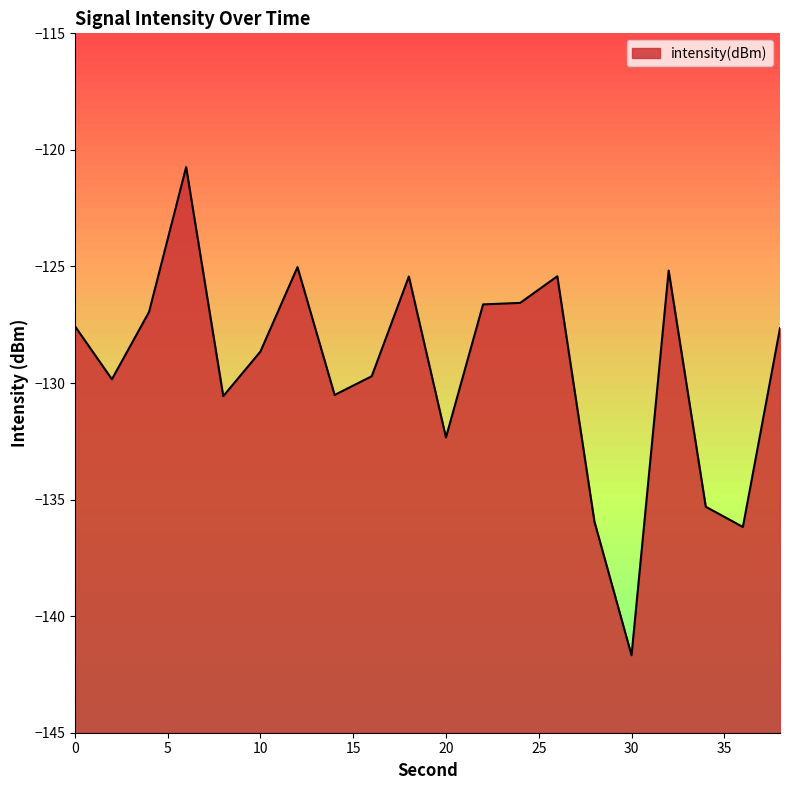

True or false: the data shows -222.6 at 10.

False